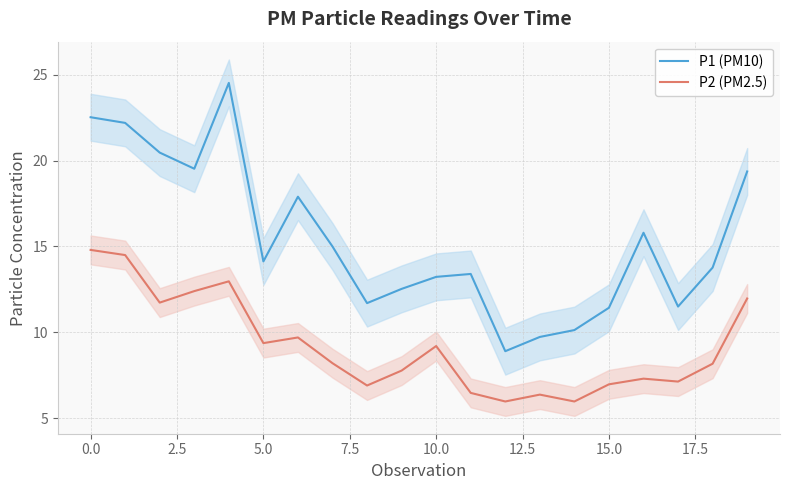

List the series in order of their peak value, highest first.

P1 (PM10), P2 (PM2.5)